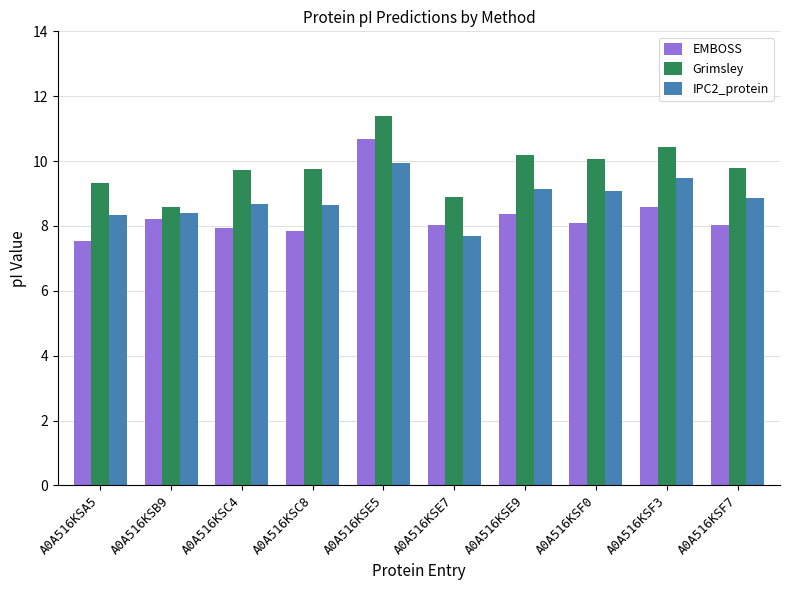

Count the number of data series in this chart.

3